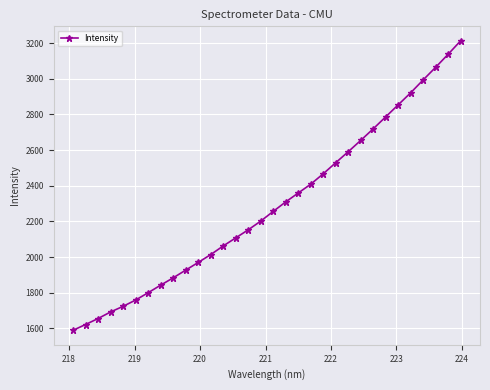

What is the minimum value shown in the chart?

1588.6